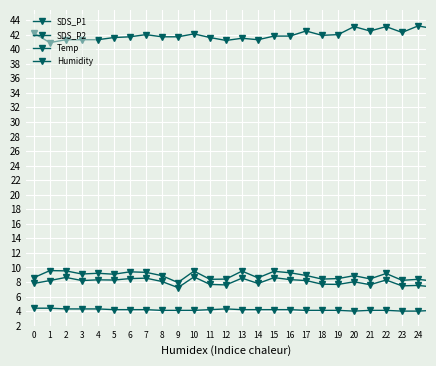

How many lines are shown in the chart?

4